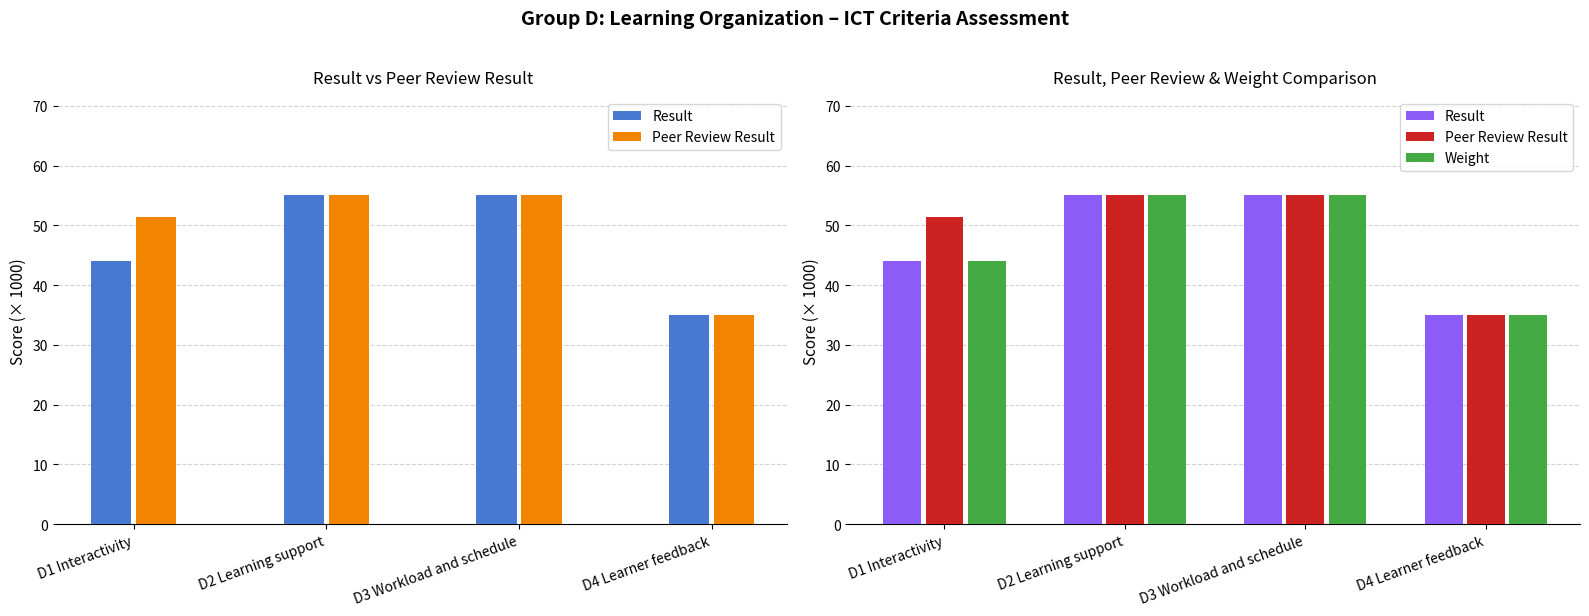

What is the sum of the Weight values at D4 Learner feedback and D2 Learning support?

90.0